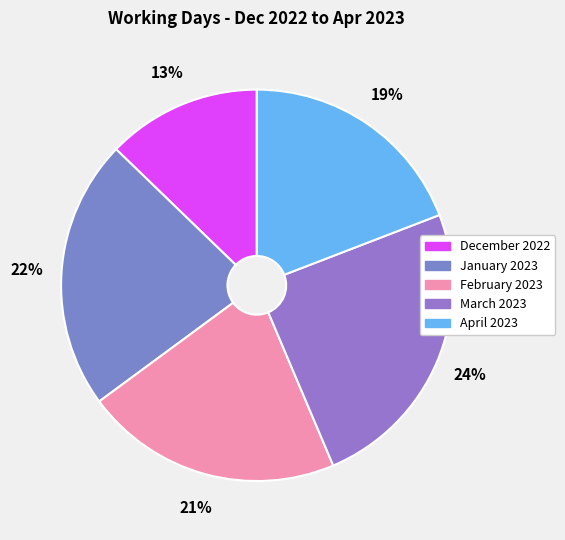

True or false: January 2023 accounts for 22% of the total.

True